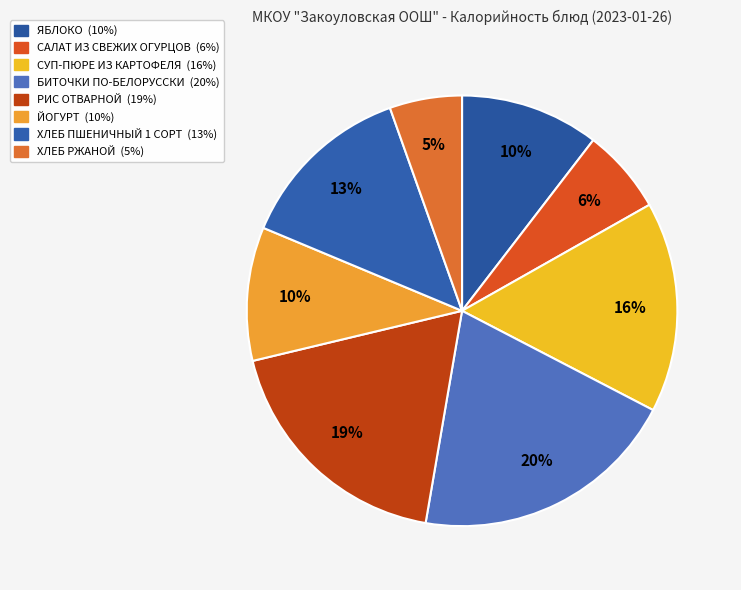

True or false: ЯБЛОКО accounts for 10% of the total.

True